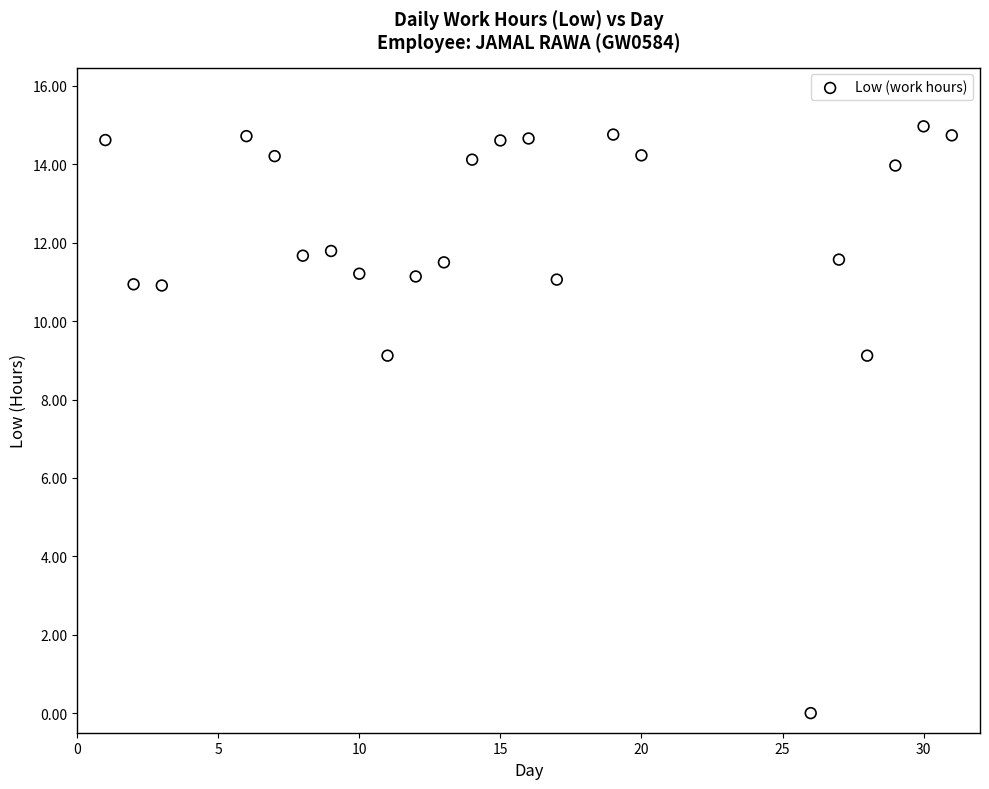

What is the range of Y values (max minus min)?

15.0